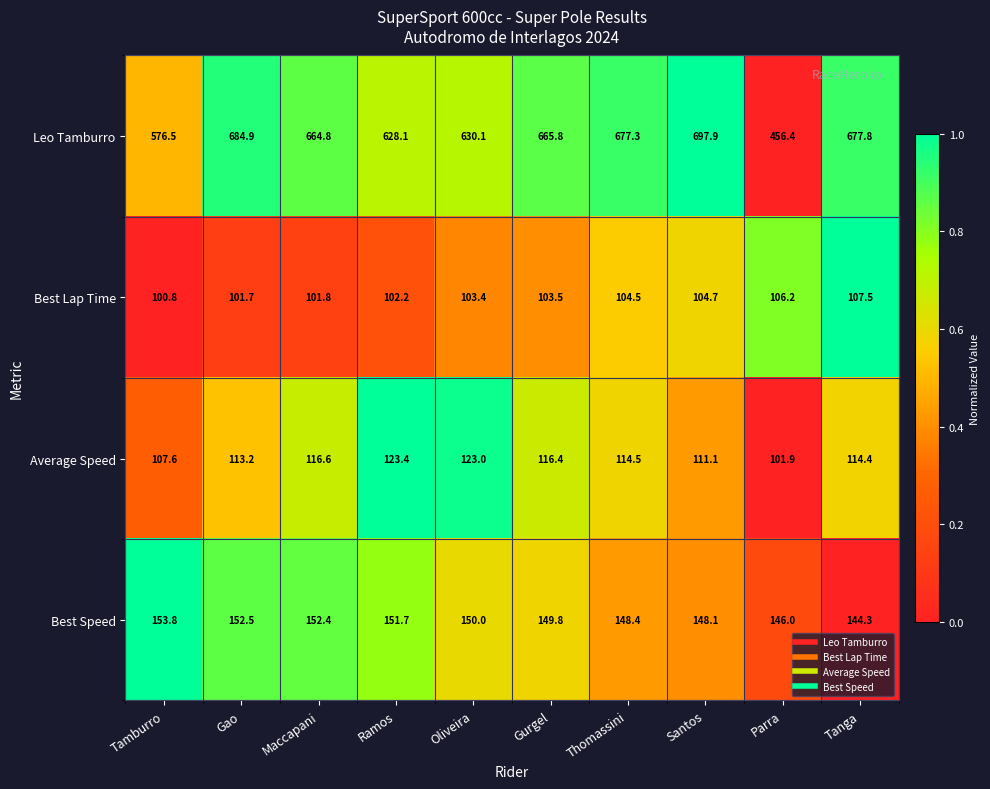

What is the difference between the maximum and second lowest values in the Best Lap Time series?

5.8